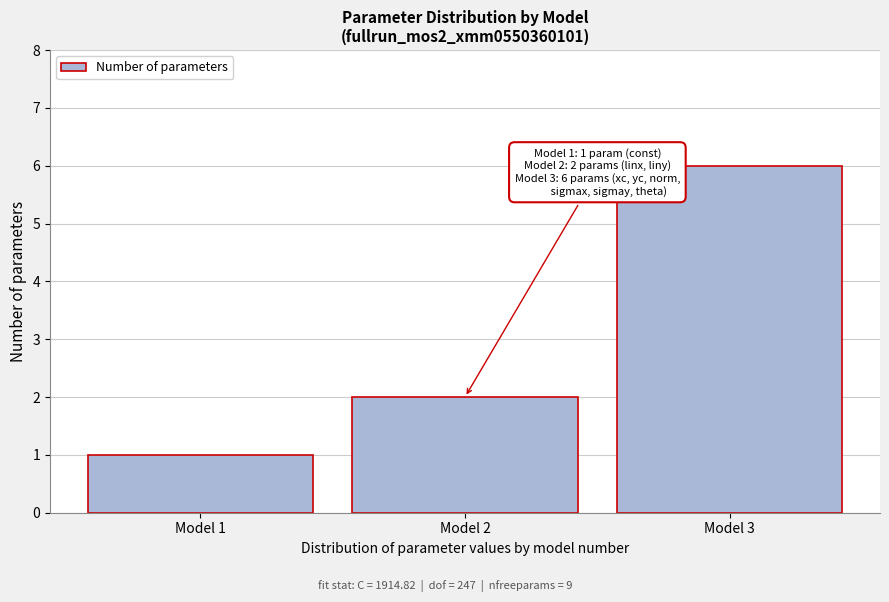

Reading left to right, extract all data points from this chart.

Model 1=1	Model 2=2	Model 3=6